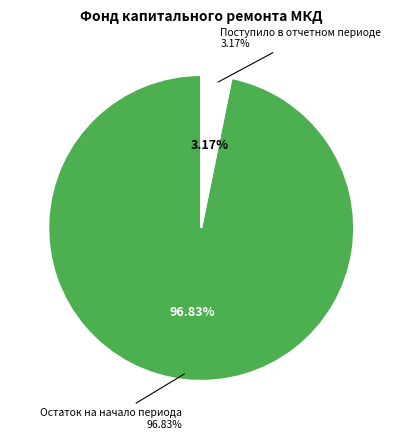

True or false: Использовано в отчетном периоде accounts for 0% of the total.

True